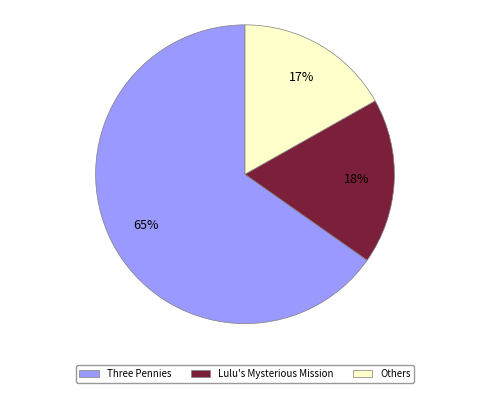

Do Three Pennies and Lulu's Mysterious Mission together represent more than half of the pie?

Yes